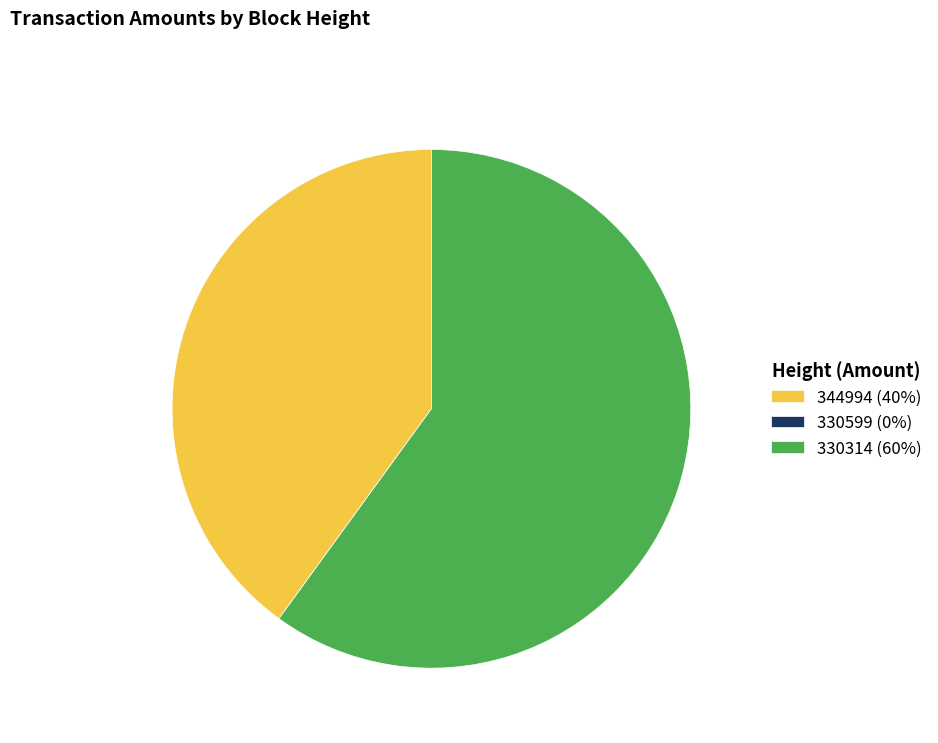

True or false: 344994 accounts for 51% of the total.

False